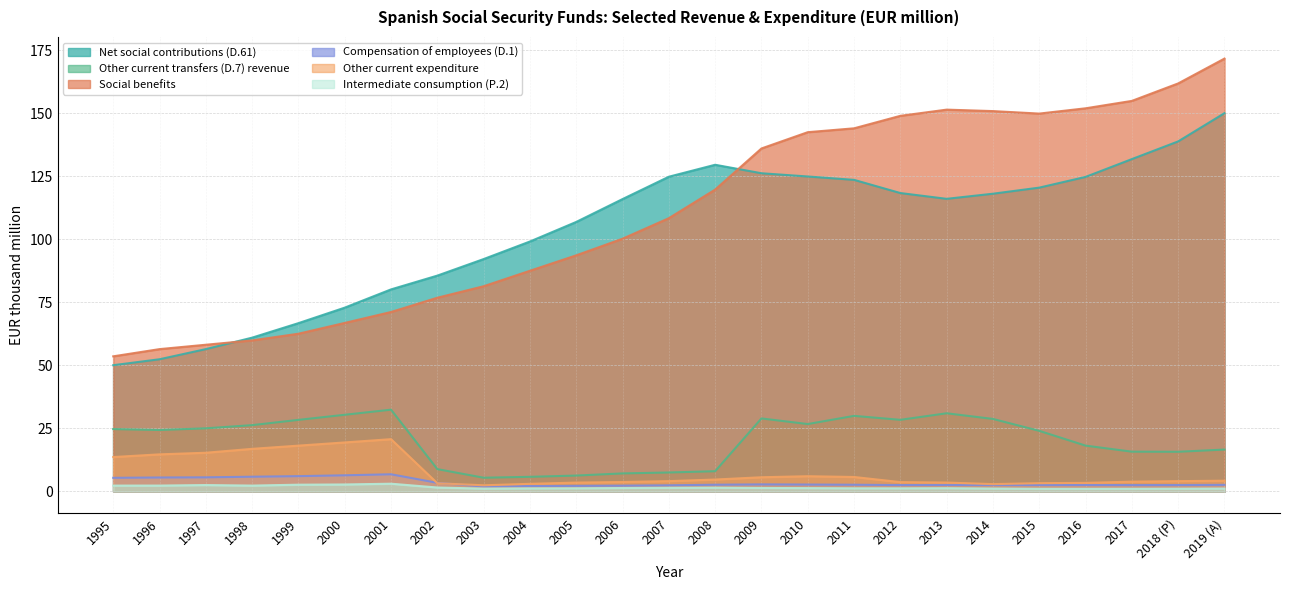

What is the label of the 14th point from the left?

2008